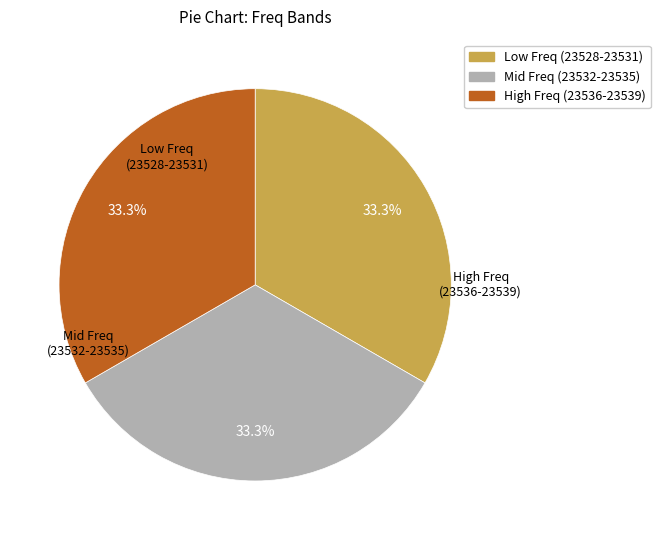

How many segments does this pie chart have?

3